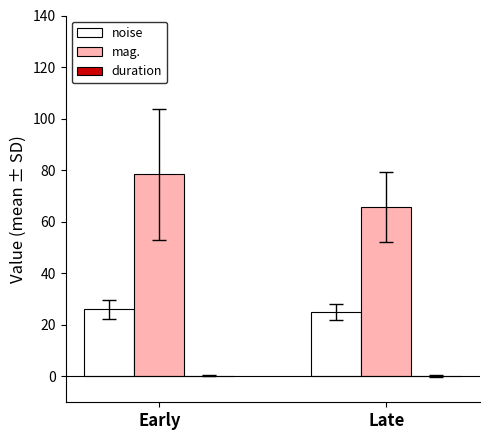

Which series has the widest spread of values?

mag.